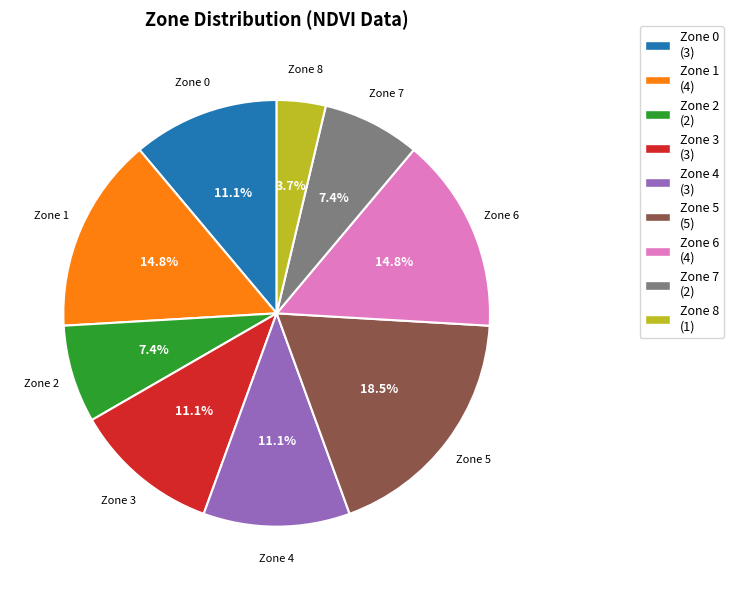

What is the ratio of the value at Zone 3 to the value at Zone 8?

3.0